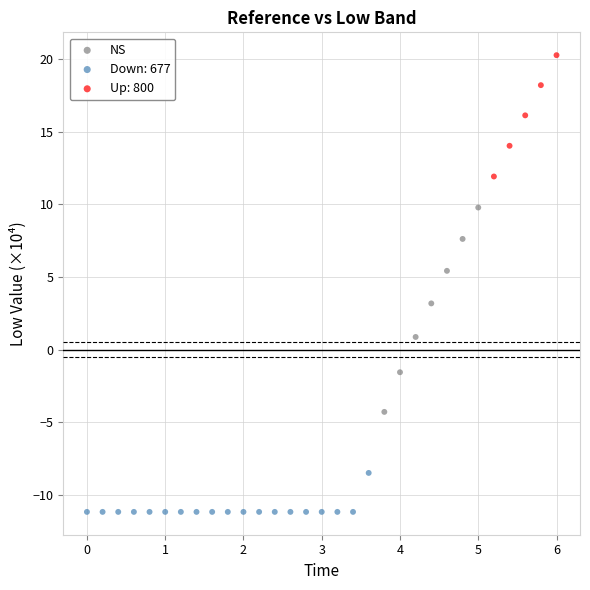

Which series has the largest Y range (max minus min)?

NS